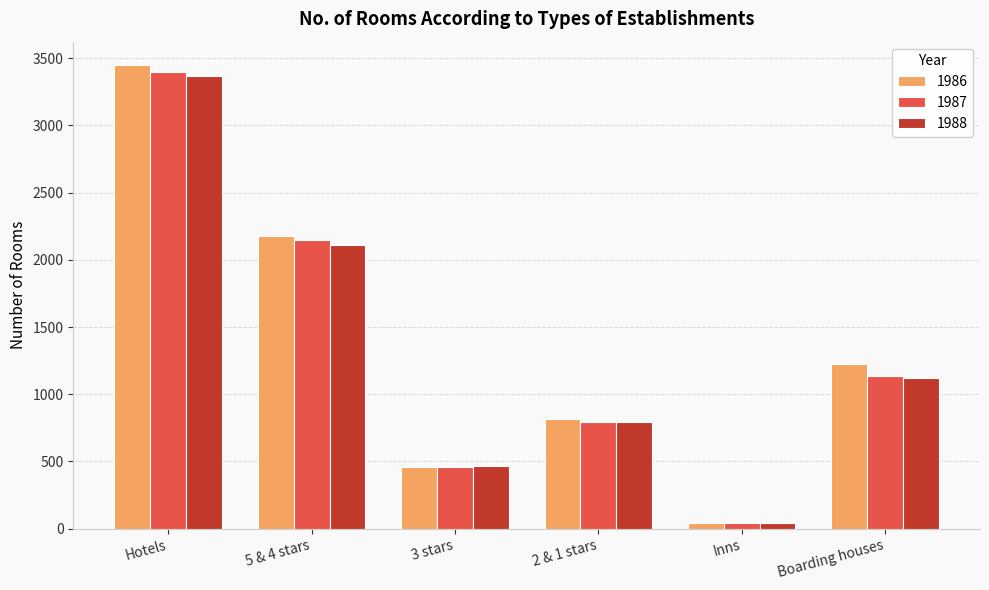

List the labels in order of 1986 value, largest first.

Hotels, 5 & 4 stars, Boarding houses, 2 & 1 stars, 3 stars, Inns